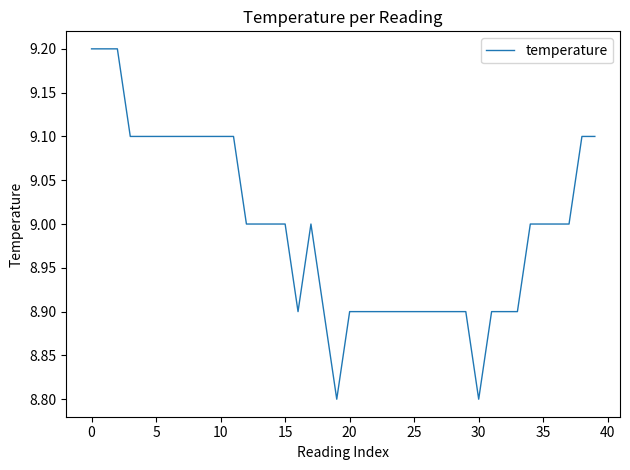

What is the smallest value displayed?

8.8